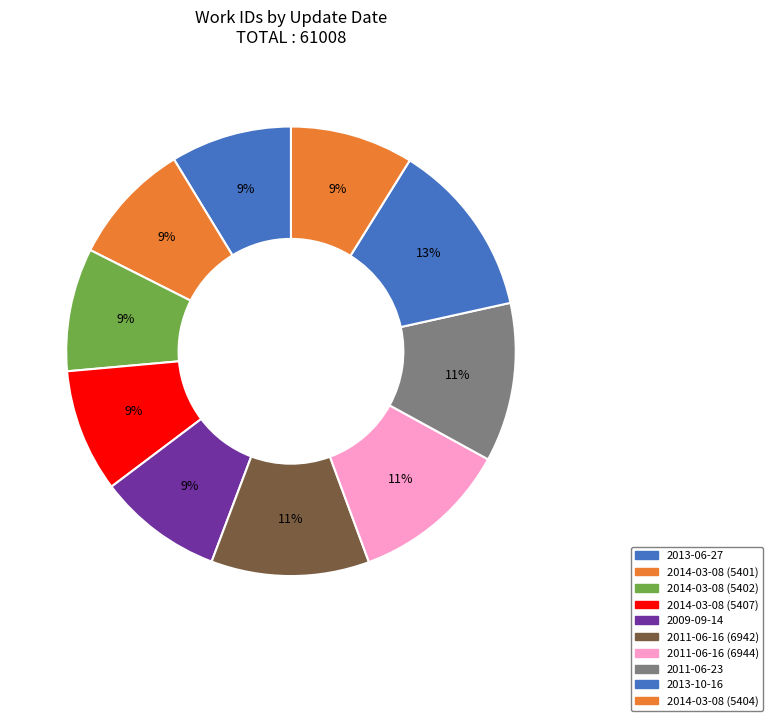

Count the number of slices in the pie.

10